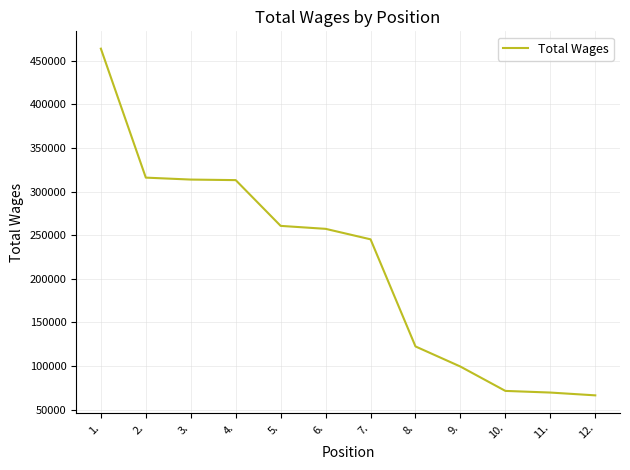

What position from the left is 5.?

5